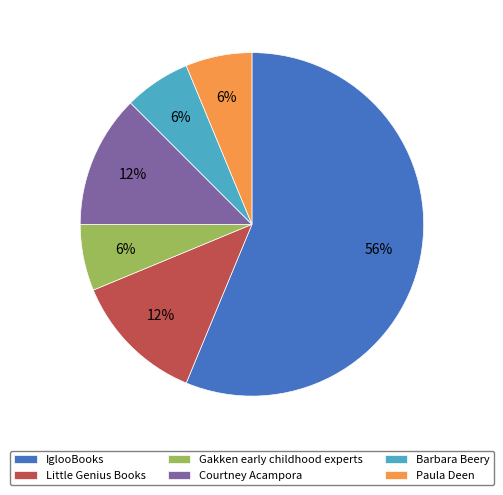

Approximately how many times larger is the value at Barbara Beery compared to IglooBooks?

0.1